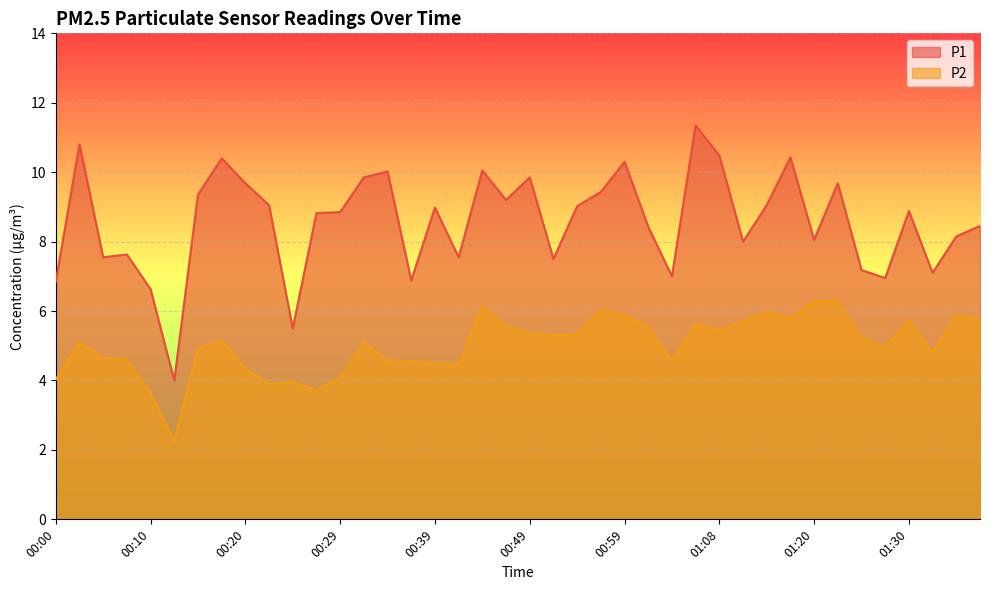

What is the label of the 27th point from the right?

00:32